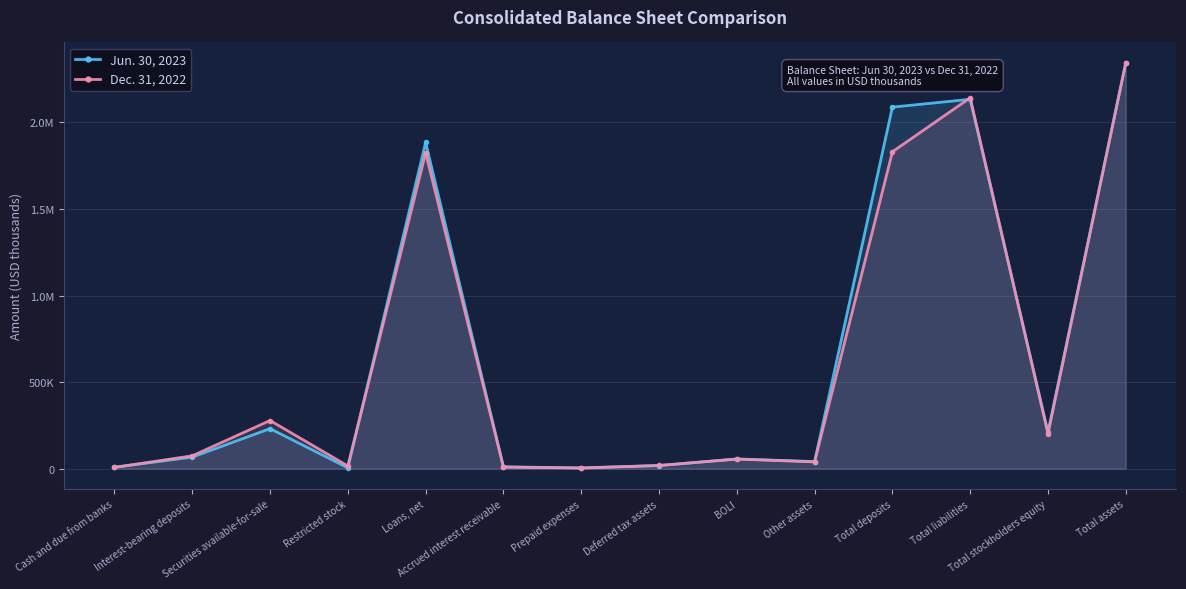

How many intersections are there between Jun. 30, 2023 and Dec. 31, 2022?

6